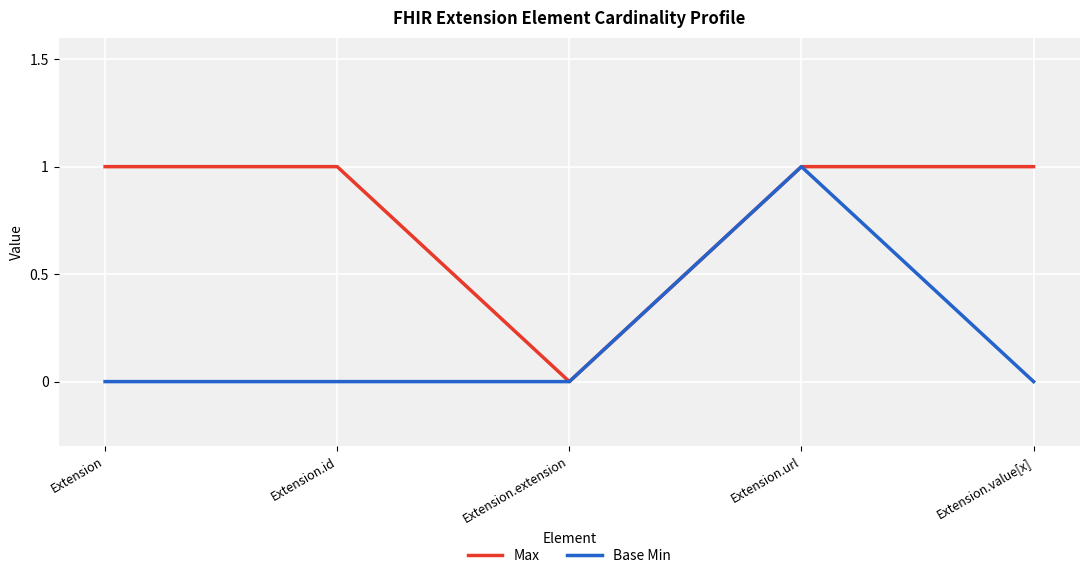

Reading left to right, what are all the values shown in this chart?

Max: Extension=1	Extension.id=1	Extension.extension=0	Extension.url=1	Extension.value[x]=1
Base Min: Extension=0	Extension.id=0	Extension.extension=0	Extension.url=1	Extension.value[x]=0